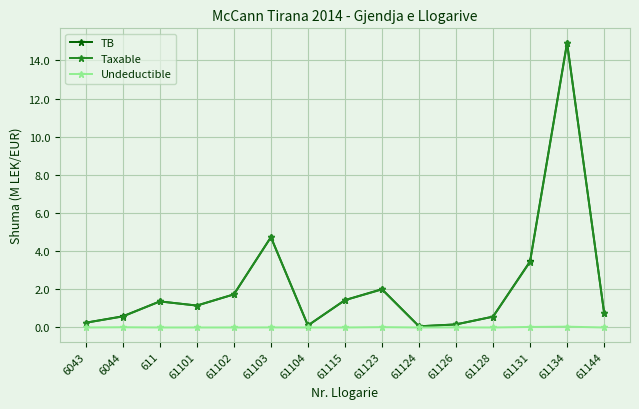

True or false: Taxable has a value of 3.4 at 61131.

True